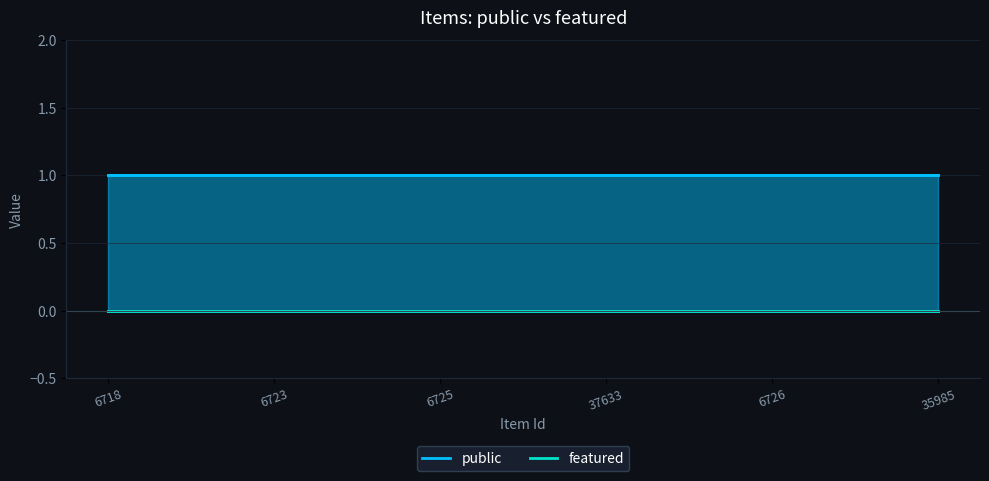

True or false: public and featured intersect in this chart.

False